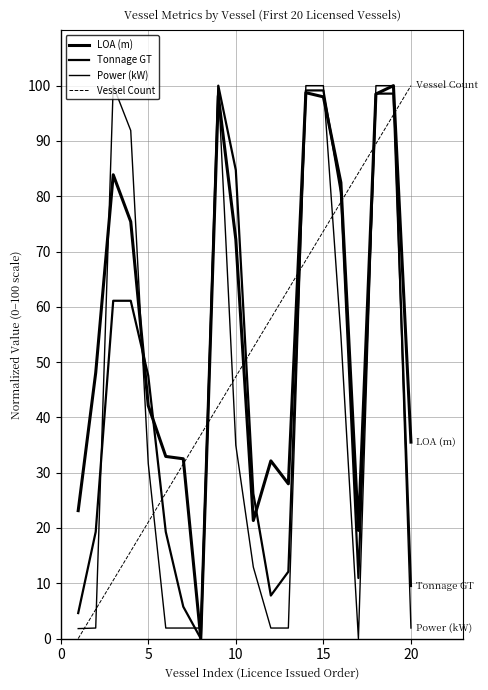

How many lines are shown in the chart?

4